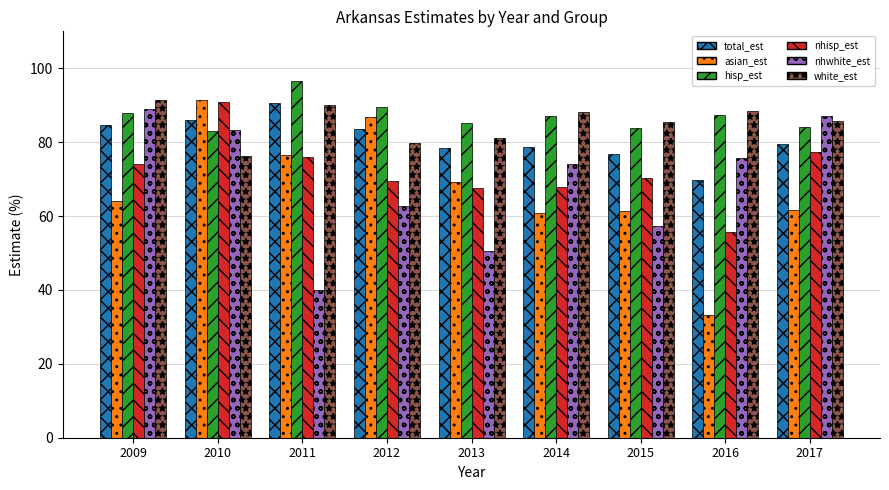

True or false: nhisp_est has a value of 90.8 at 2016.

False